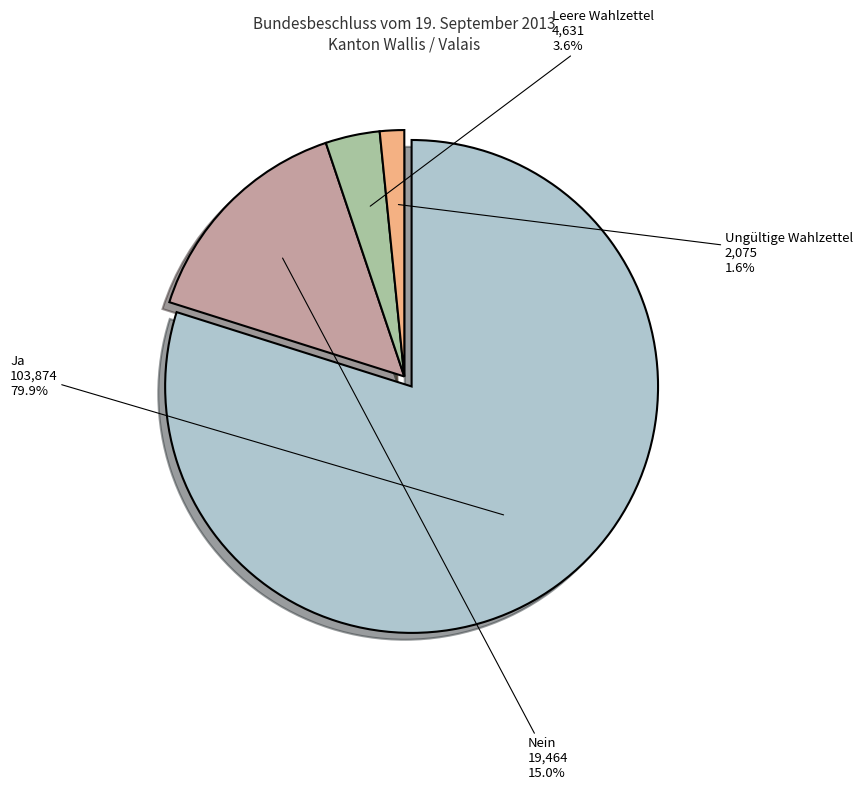

Count the number of slices in the pie.

4